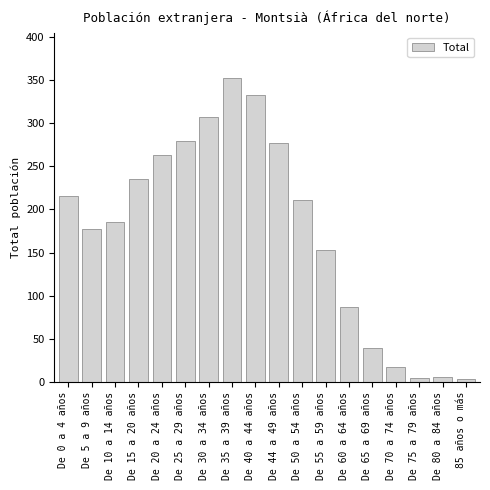

What is the label of the 3rd bar from the right?

De 75 a 79 años